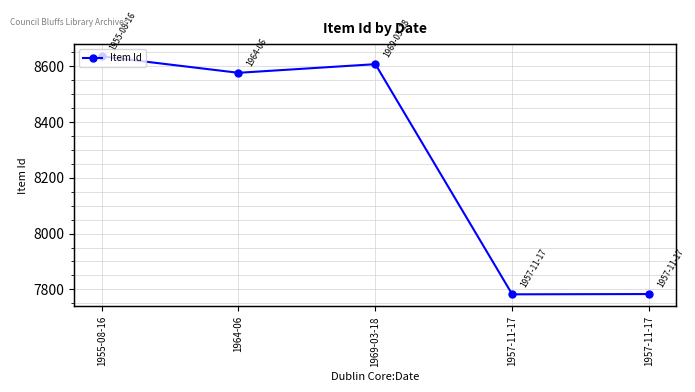

Between 1955-08-16 and 1969-03-18, which is larger?

1955-08-16